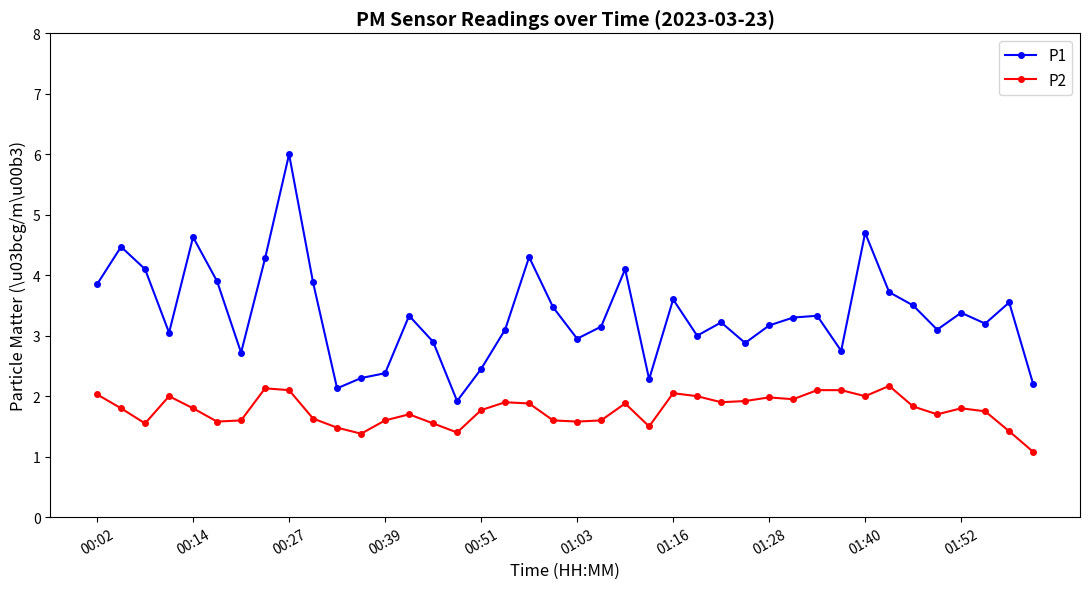

Which series has the largest range (max minus min)?

P1